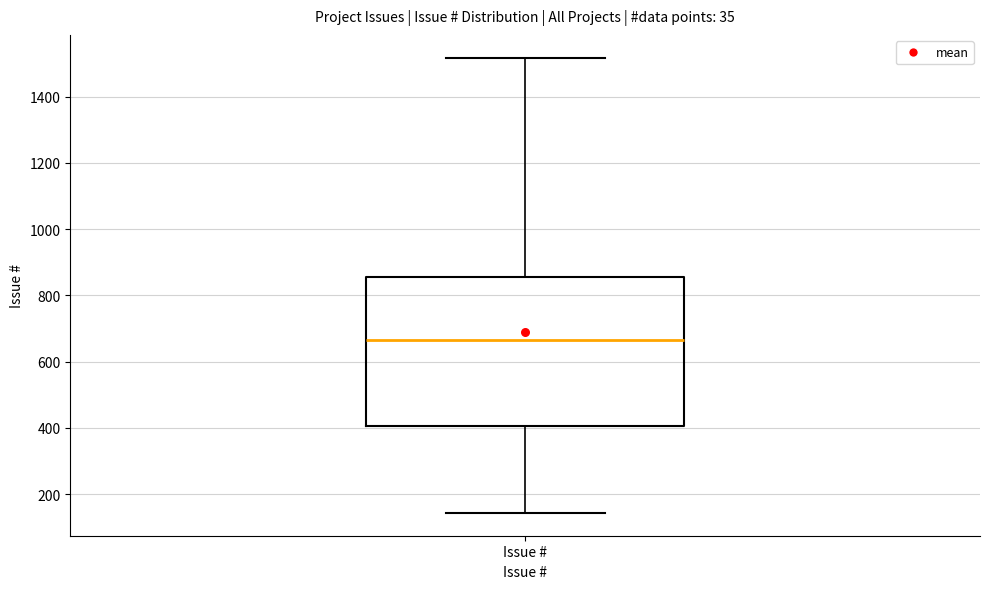

Transcribe this box plot: give where the median line is, the range the box spans, and where the two whiskers end, as read against the y-axis. The values are not printed on the chart, so give them approximately, as read against the axis.

median 660, box 400 to 860, whiskers 140 to 1520